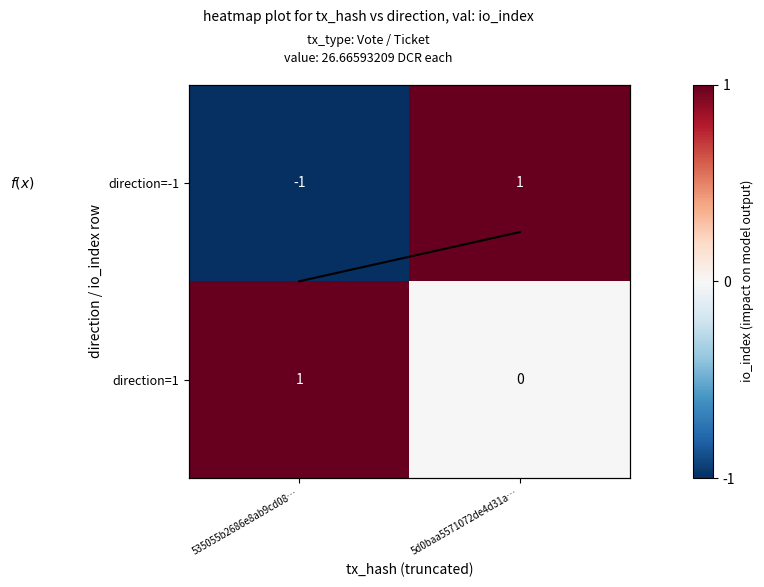

Where is direction=-1 nearest to the value 0?

535055b2686e8ab9cd08…